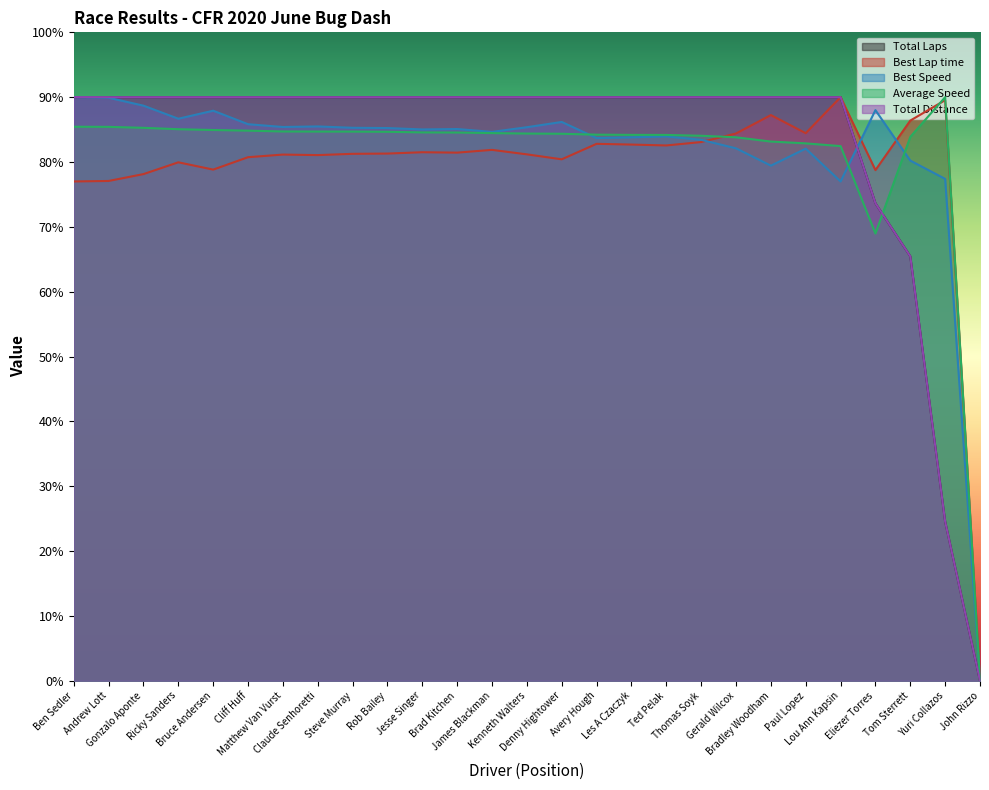

What is the difference between the maximum and second lowest values in the Best Lap time series?

13.0